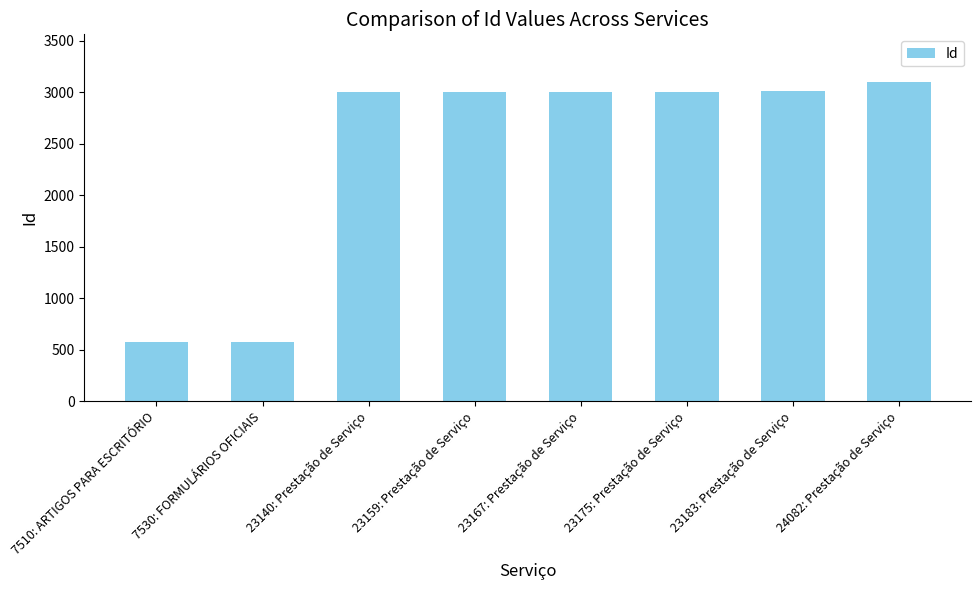

What is the average value?

2409